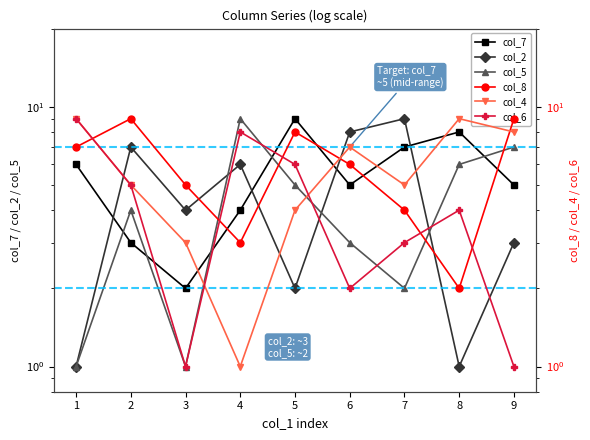

Reading left to right, extract all data points from this chart.

col_7: 1=6	2=3	3=2	4=4	5=9	6=5	7=7	8=8	9=5
col_2: 1=1	2=7	3=4	4=6	5=2	6=8	7=9	8=1	9=3
col_5: 1=1	2=4	3=1	4=9	5=5	6=3	7=2	8=6	9=7
col_8: 1=7	2=9	3=5	4=3	5=8	6=6	7=4	8=2	9=9
col_4: 1=9	2=5	3=3	4=1	5=4	6=7	7=5	8=9	9=8
col_6: 1=9	2=5	3=1	4=8	5=6	6=2	7=3	8=4	9=1